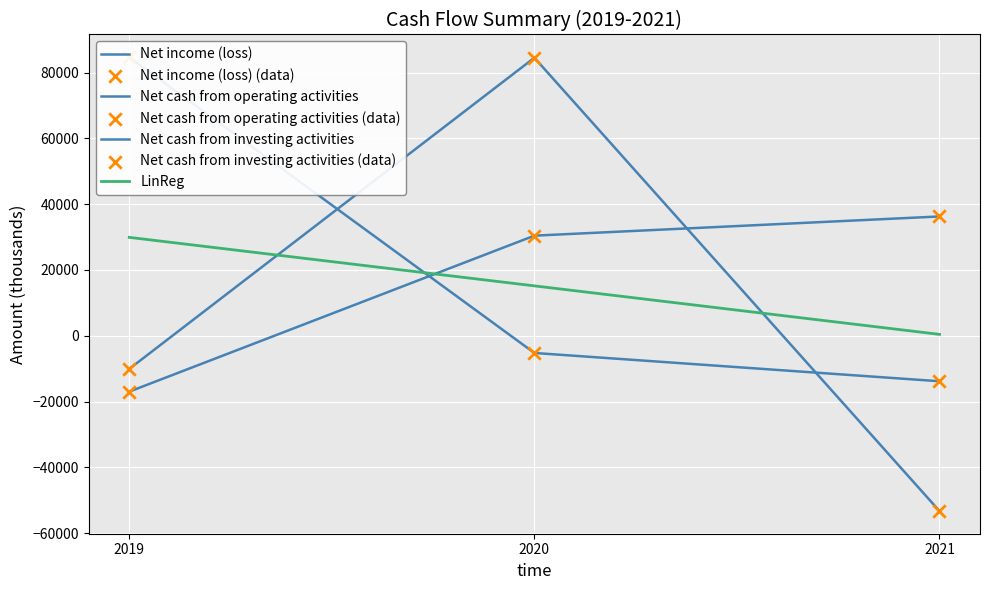

What is the total value across all series at Dec. 31, 2021?

-30862